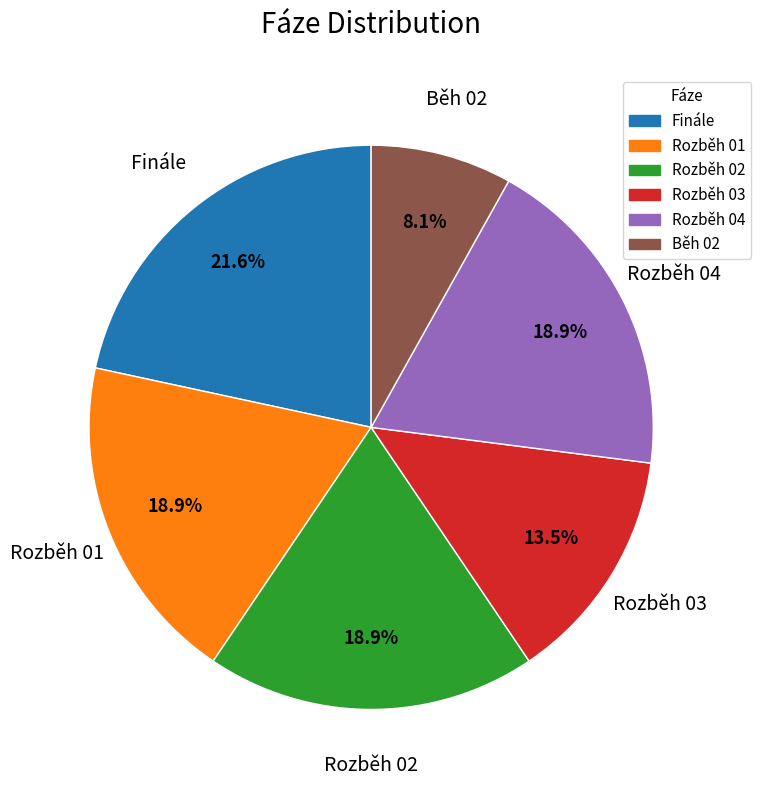

What percentage is the Finále slice, to the nearest percent?

22%